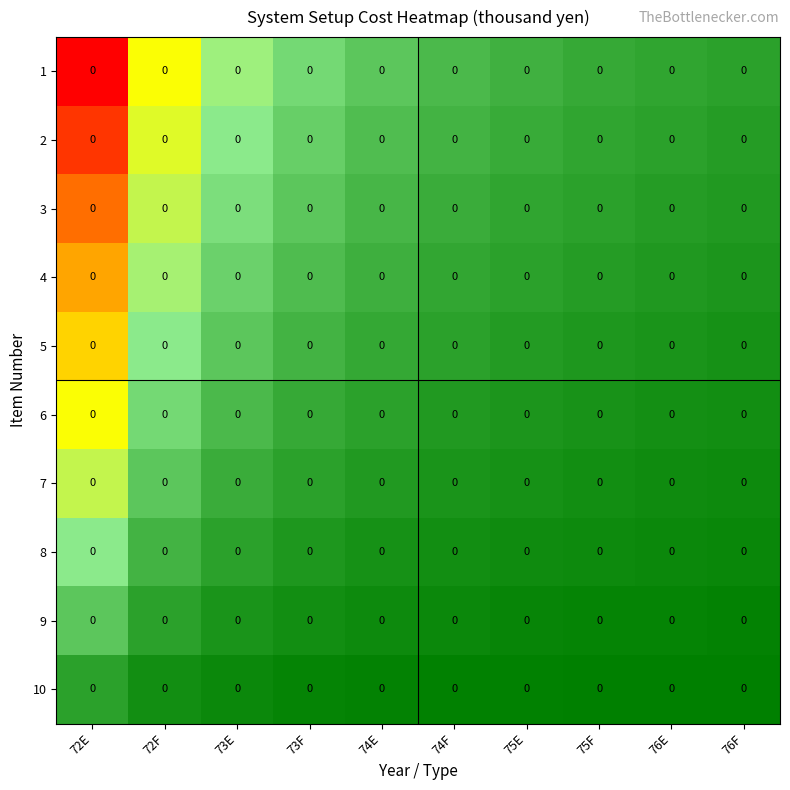

Reading left to right, transcribe all the data shown in this chart.

1: 72E=0.0	72F=0.0	73E=0.0	73F=0.0	74E=0.0	74F=0.0	75E=0.0	75F=0.0	76E=0.0	76F=0.0
2: 72E=0.0	72F=0.0	73E=0.0	73F=0.0	74E=0.0	74F=0.0	75E=0.0	75F=0.0	76E=0.0	76F=0.0
3: 72E=0.0	72F=0.0	73E=0.0	73F=0.0	74E=0.0	74F=0.0	75E=0.0	75F=0.0	76E=0.0	76F=0.0
4: 72E=0.0	72F=0.0	73E=0.0	73F=0.0	74E=0.0	74F=0.0	75E=0.0	75F=0.0	76E=0.0	76F=0.0
5: 72E=0.0	72F=0.0	73E=0.0	73F=0.0	74E=0.0	74F=0.0	75E=0.0	75F=0.0	76E=0.0	76F=0.0
6: 72E=0.0	72F=0.0	73E=0.0	73F=0.0	74E=0.0	74F=0.0	75E=0.0	75F=0.0	76E=0.0	76F=0.0
7: 72E=0.0	72F=0.0	73E=0.0	73F=0.0	74E=0.0	74F=0.0	75E=0.0	75F=0.0	76E=0.0	76F=0.0
8: 72E=0.0	72F=0.0	73E=0.0	73F=0.0	74E=0.0	74F=0.0	75E=0.0	75F=0.0	76E=0.0	76F=0.0
9: 72E=0.0	72F=0.0	73E=0.0	73F=0.0	74E=0.0	74F=0.0	75E=0.0	75F=0.0	76E=0.0	76F=0.0
10: 72E=0.0	72F=0.0	73E=0.0	73F=0.0	74E=0.0	74F=0.0	75E=0.0	75F=0.0	76E=0.0	76F=0.0